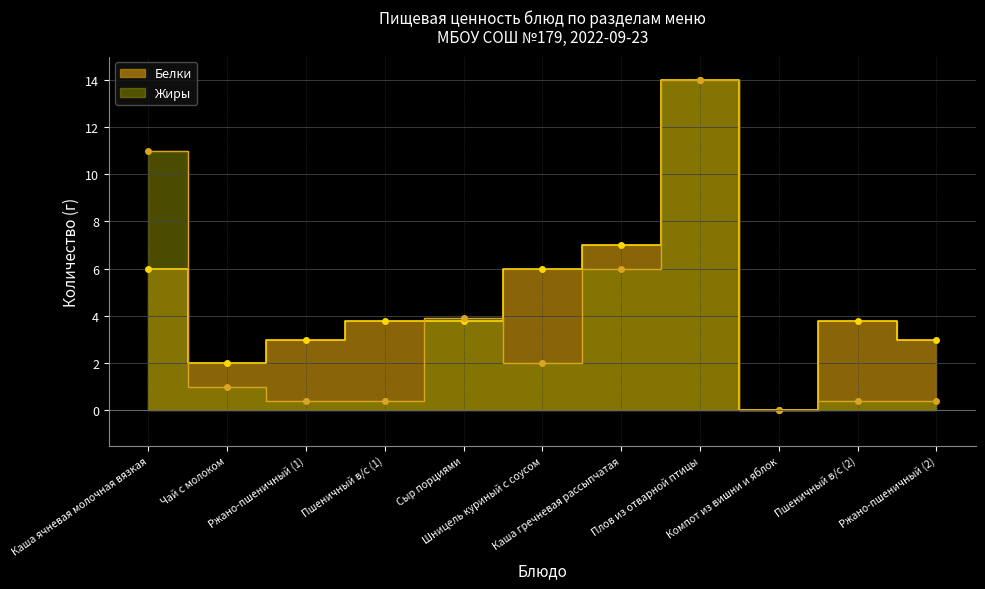

What position from the left is Сыр порциями?

5